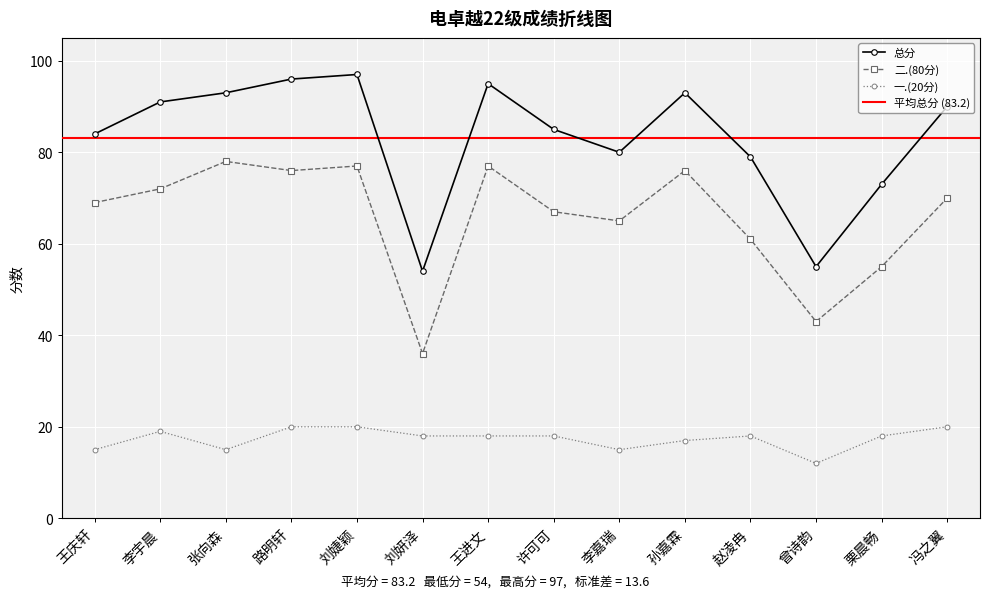

Is the value of 二.(80分) at 赵凌冉 greater than the value of 总分 at 王庆轩?

No